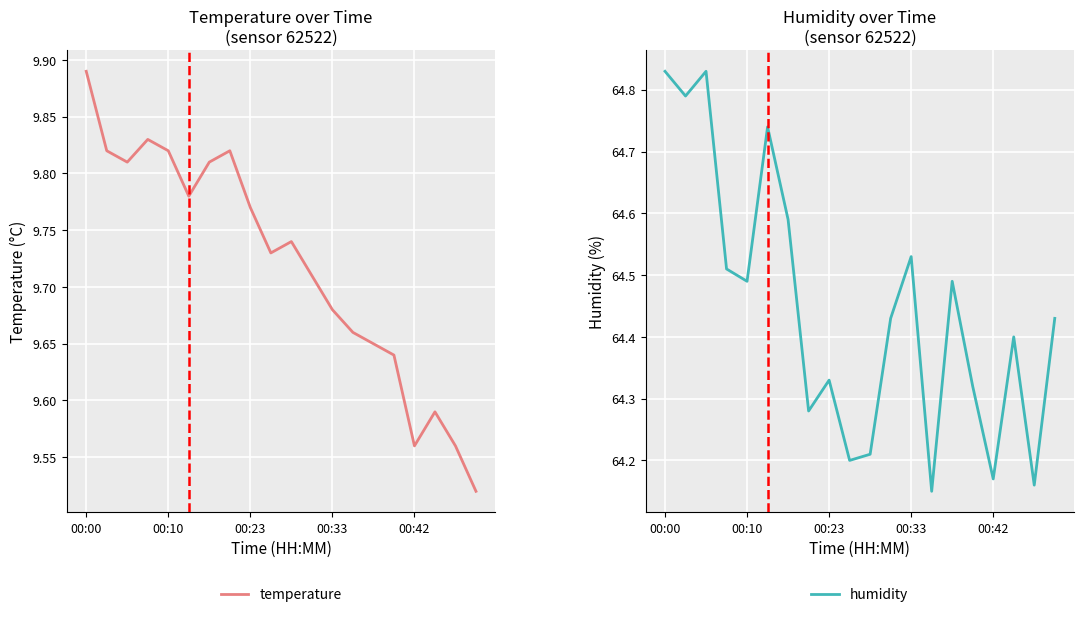

Rank the series by their maximum value, from highest to lowest.

humidity, temperature